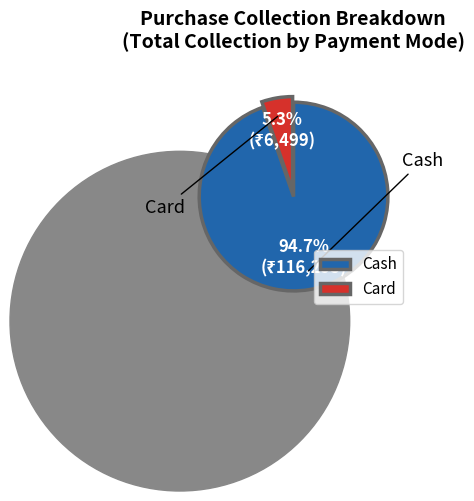

To the nearest percent, what is the difference between the largest and smallest slice percentages?

89%